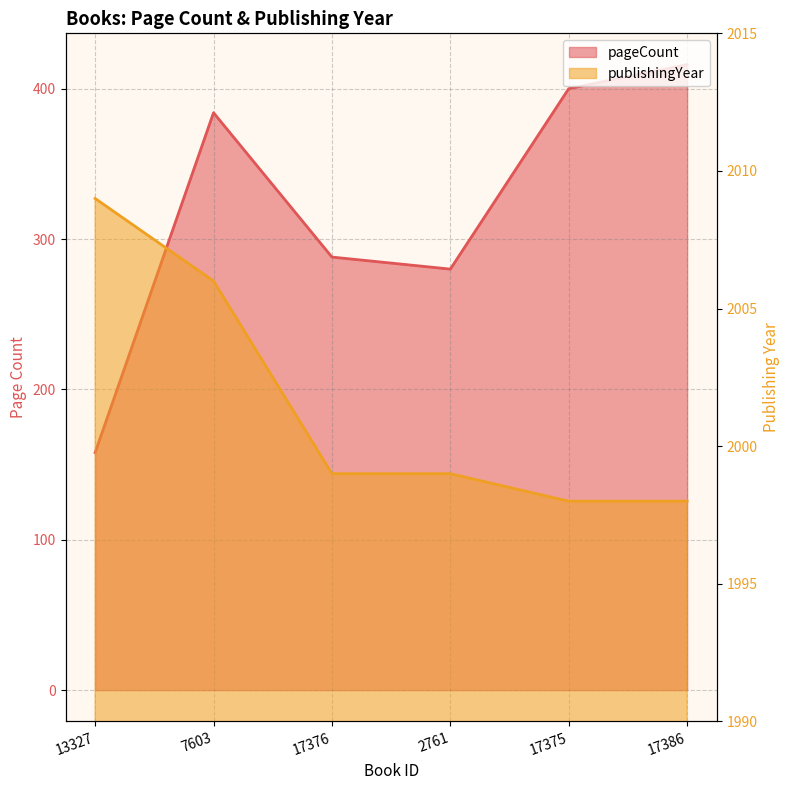

Rank the categories by pageCount value from lowest to highest.

13327, 2761, 17376, 7603, 17375, 17386